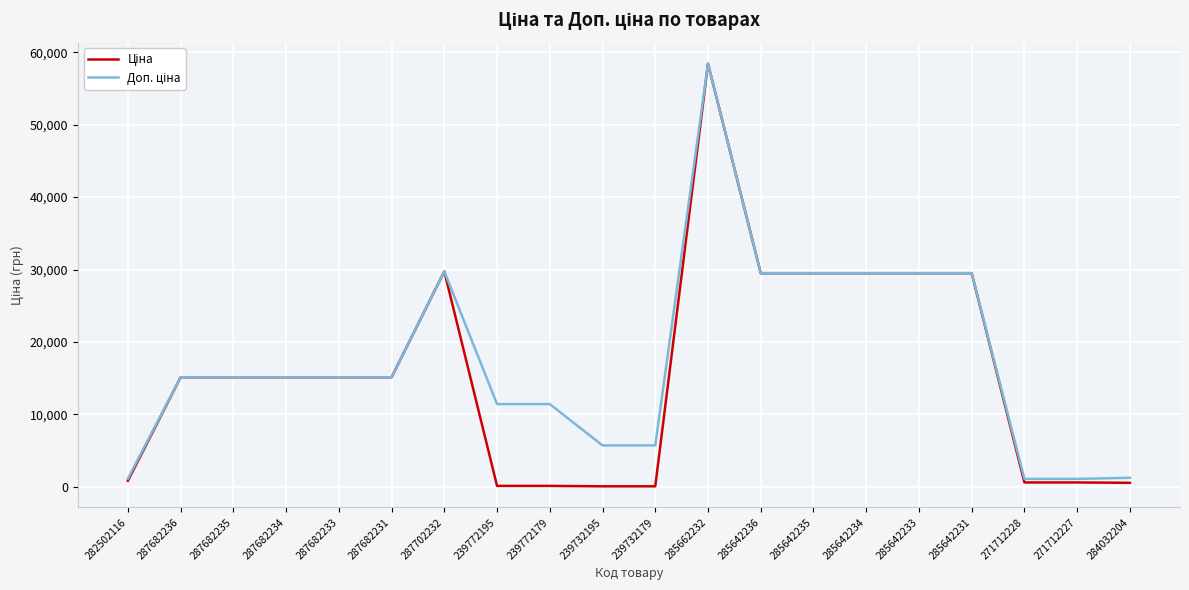

Does the chart display data point markers on the line(s)?

No